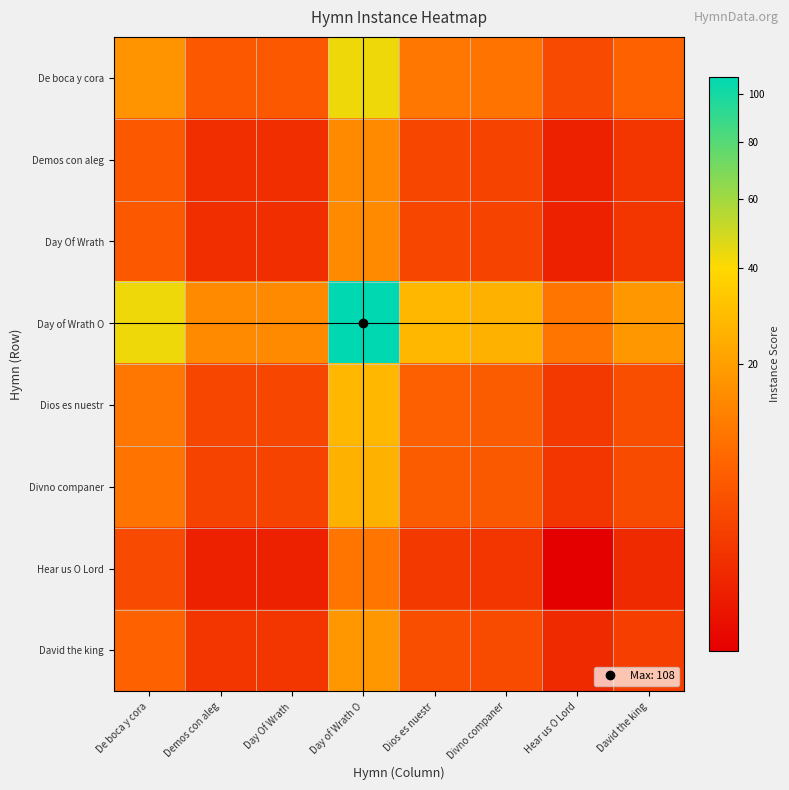

What is the spread (max minus min) of values at David the king?

16.3